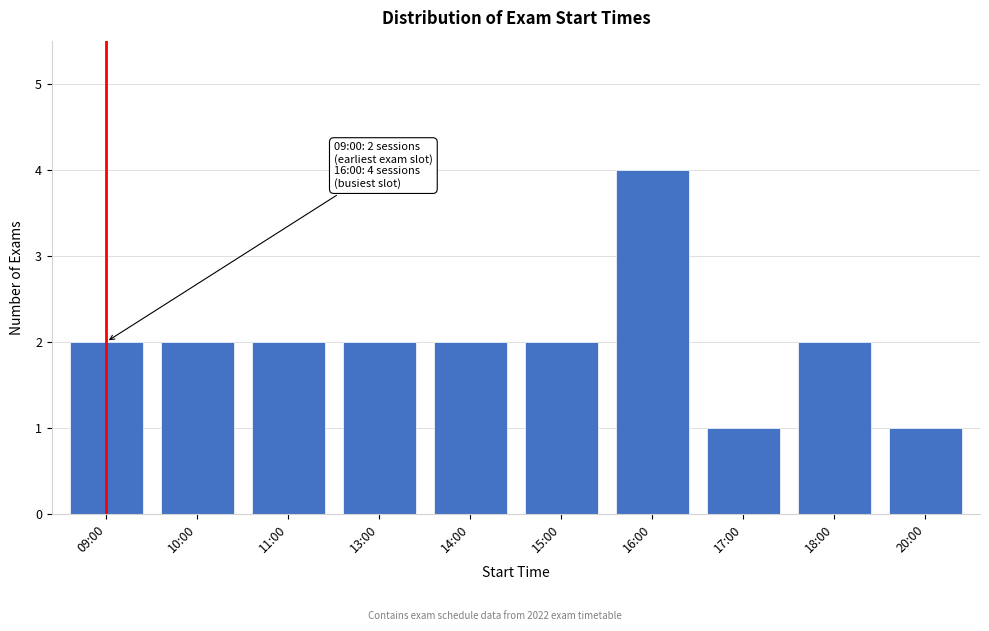

Reading left to right, extract all data points from this chart.

2	2	2	2	2	2	4	1	2	1